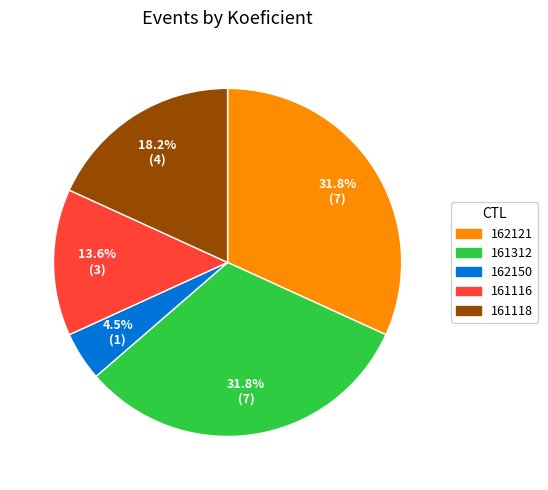

What percentage is the 161118 slice, to the nearest percent?

18%